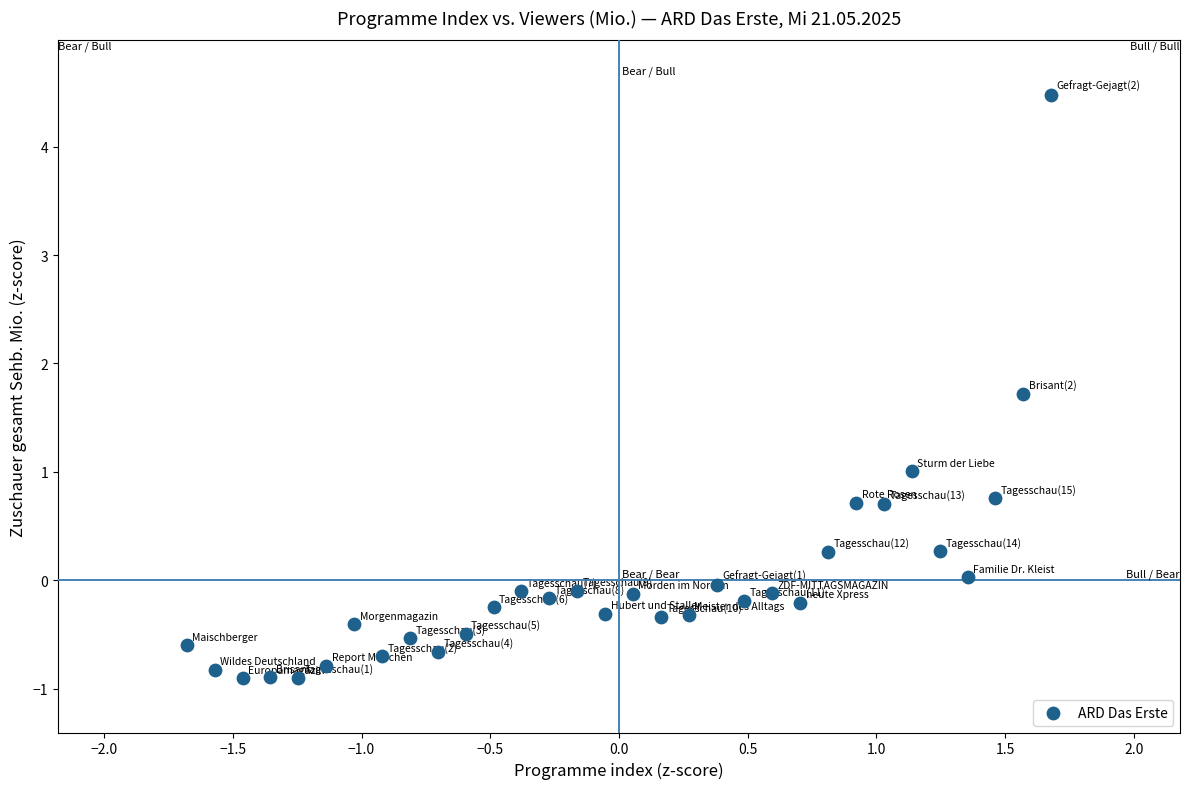

What is the range of X values (max minus min)?

3.4